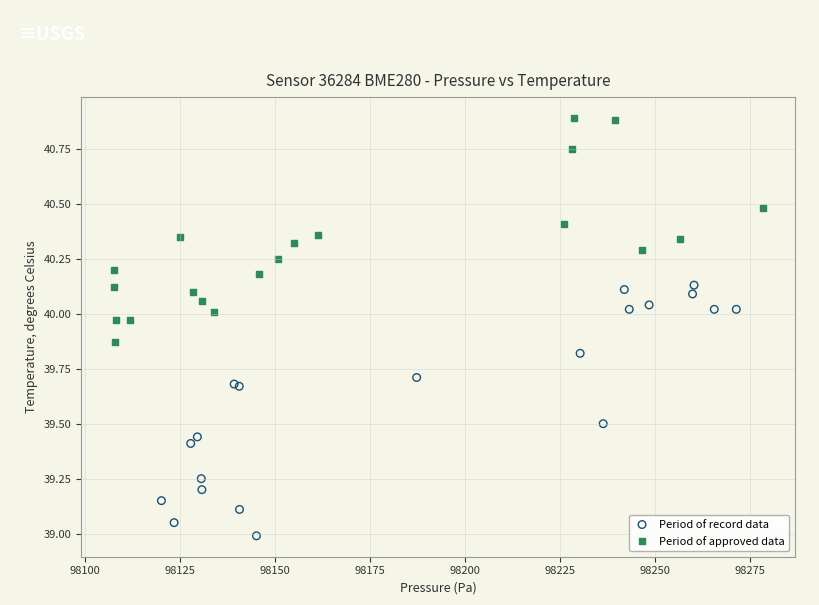

What are all the series names shown in the legend?

Period of record data, Period of approved data